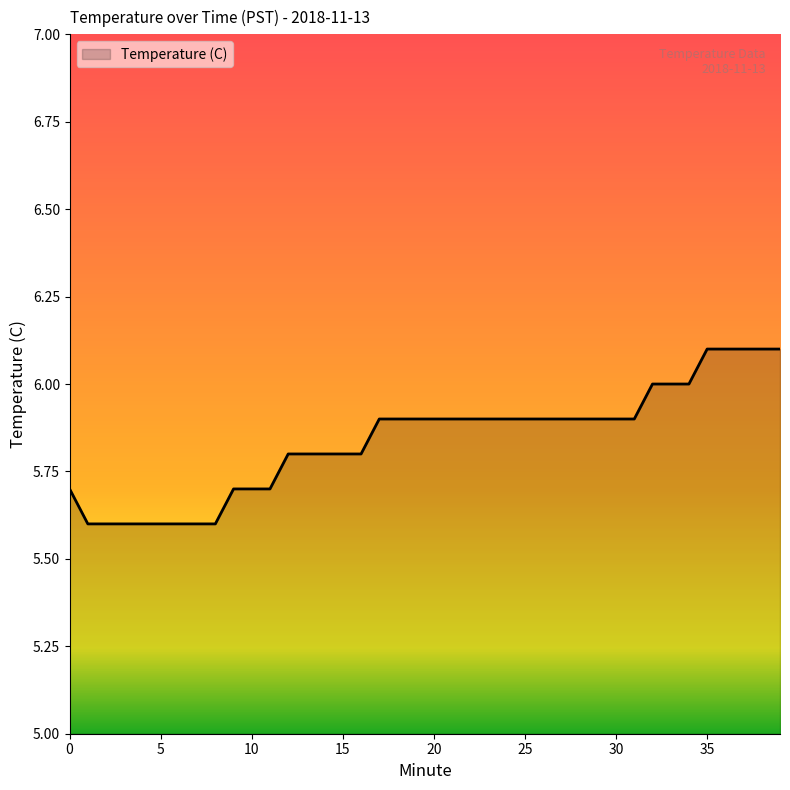

What is the maximum value shown in the chart?

6.1